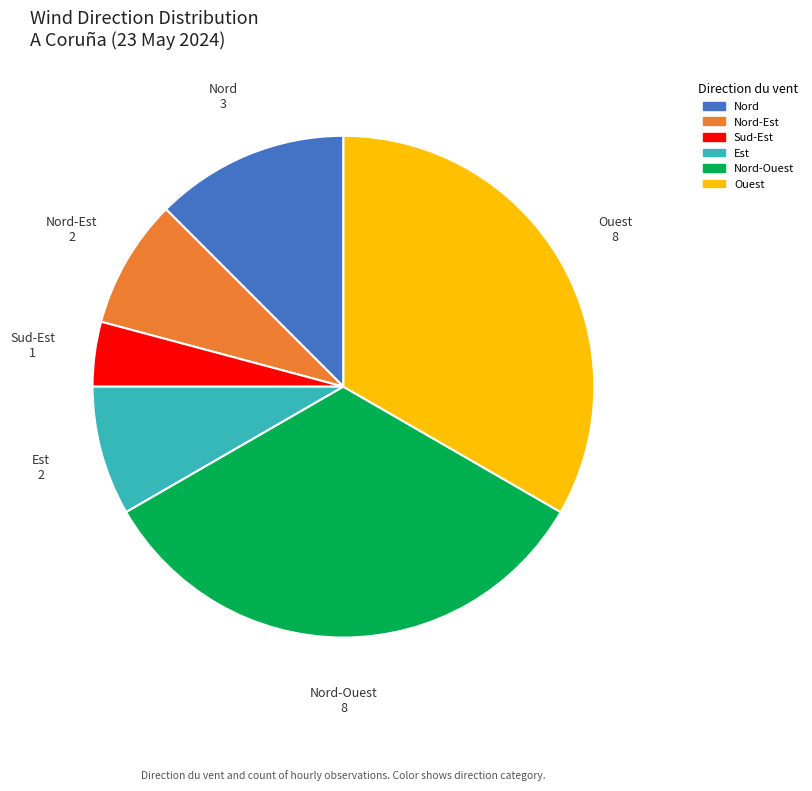

Is it true that Ouest is 23% of the pie?

False